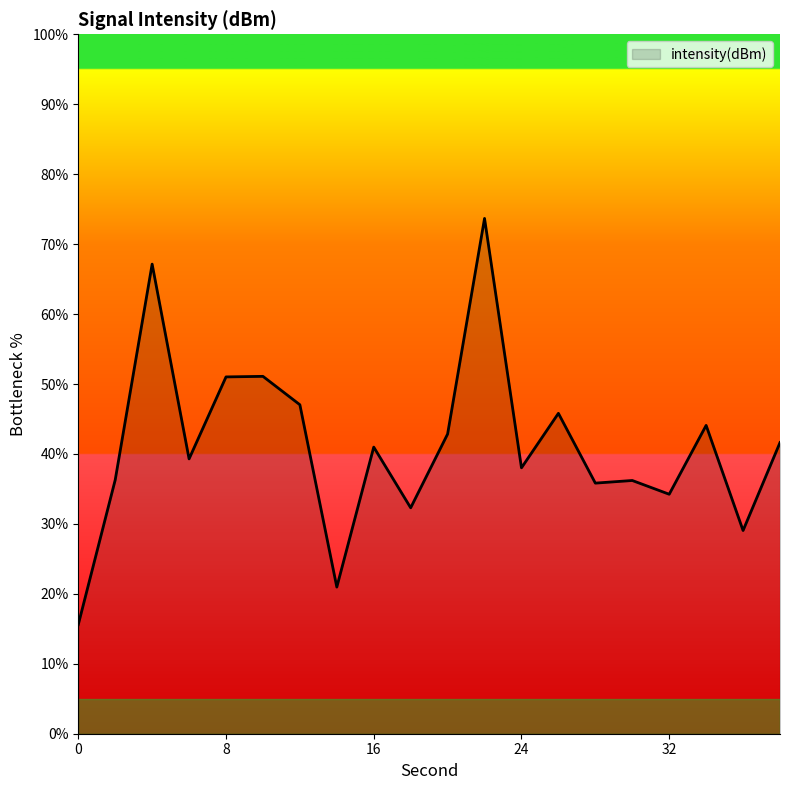

What is the maximum value shown in the chart?

73.7